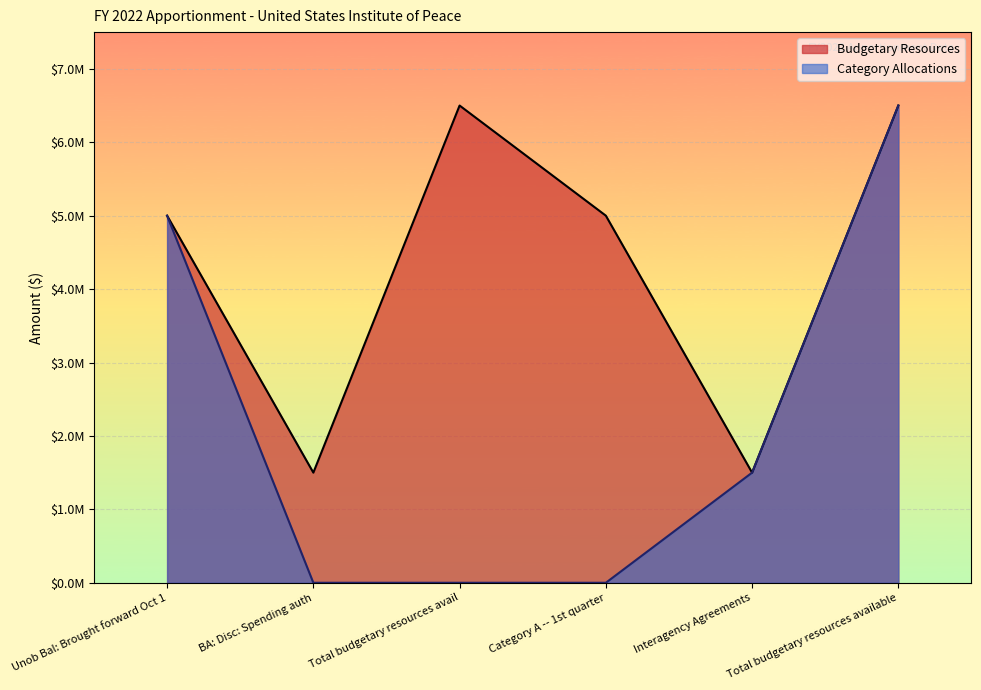

What is the label of the 1st point from the left?

Unob Bal: Brought forward Oct 1